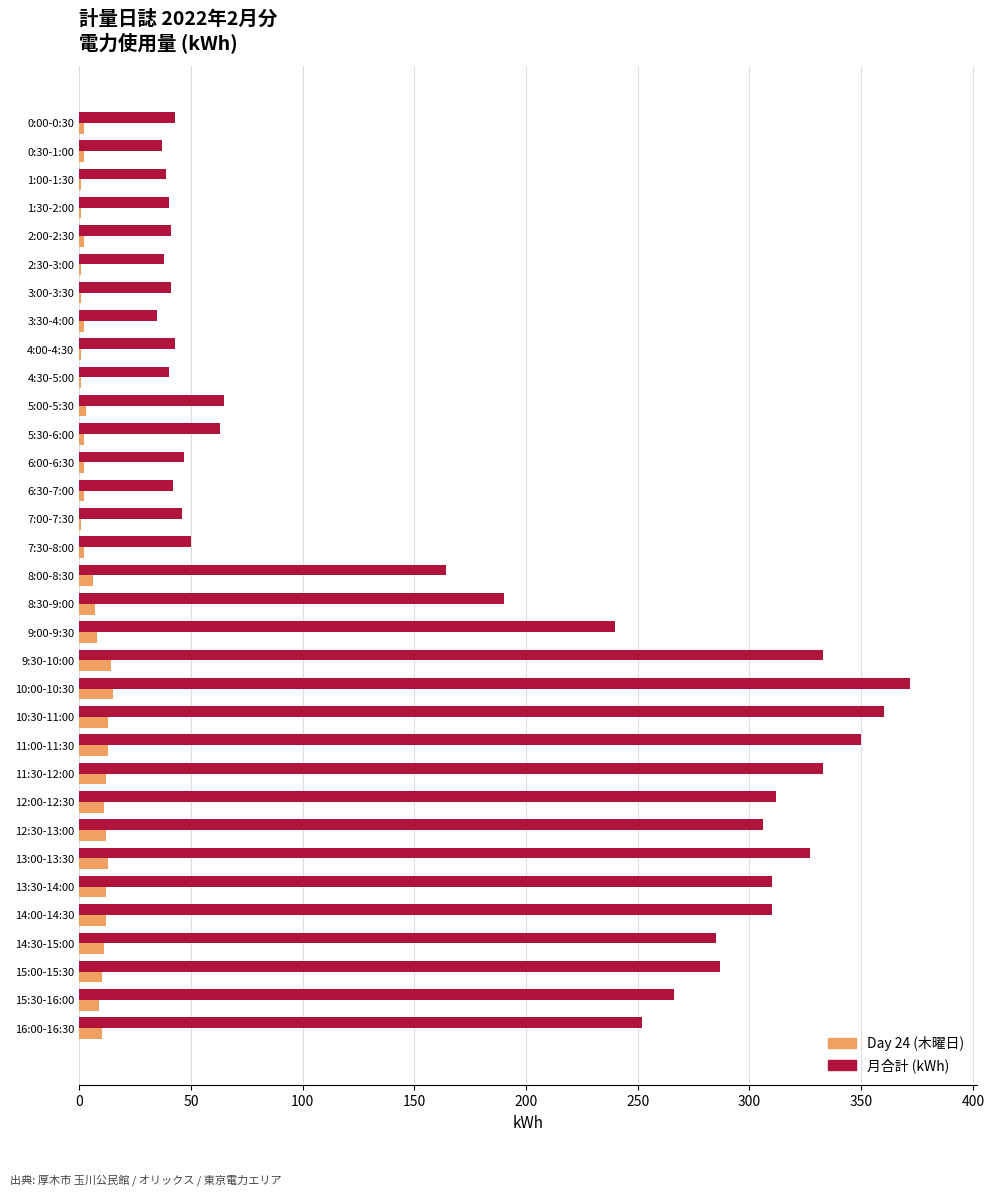

What is the highest value of the Day 24 (木曜日) series?

15